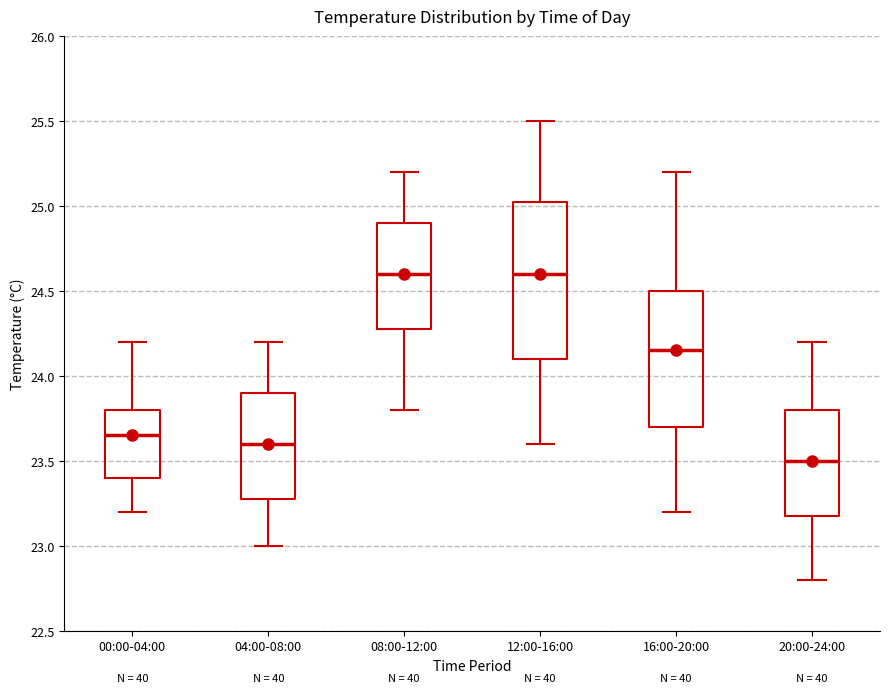

Where does the lower whisker of the box for 08:00-12:00 end on the y-axis? The values are not printed on the chart, so give them approximately, as read against the axis.

23.80